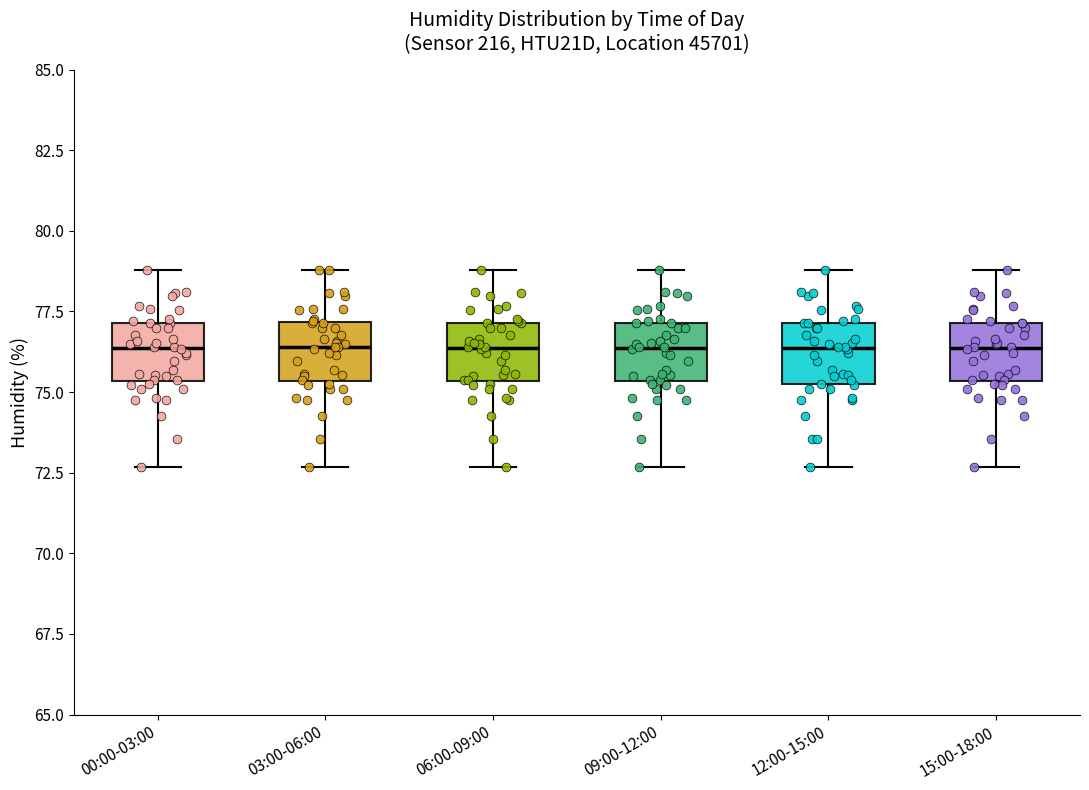

Reading left to right, transcribe this box plot: for each box, give where its median line is, the range the box spans, and where its two whiskers end, as read against the y-axis. The values are not printed on the chart, so give them approximately, as read against the axis.

00:00-03:00: median 76.5, box 75.5 to 77.0, whiskers 72.5 to 79.0
03:00-06:00: median 76.5, box 75.5 to 77.0, whiskers 72.5 to 79.0
06:00-09:00: median 76.5, box 75.5 to 77.0, whiskers 72.5 to 79.0
09:00-12:00: median 76.5, box 75.5 to 77.0, whiskers 72.5 to 79.0
12:00-15:00: median 76.5, box 75.0 to 77.0, whiskers 72.5 to 79.0
15:00-18:00: median 76.5, box 75.5 to 77.0, whiskers 72.5 to 79.0